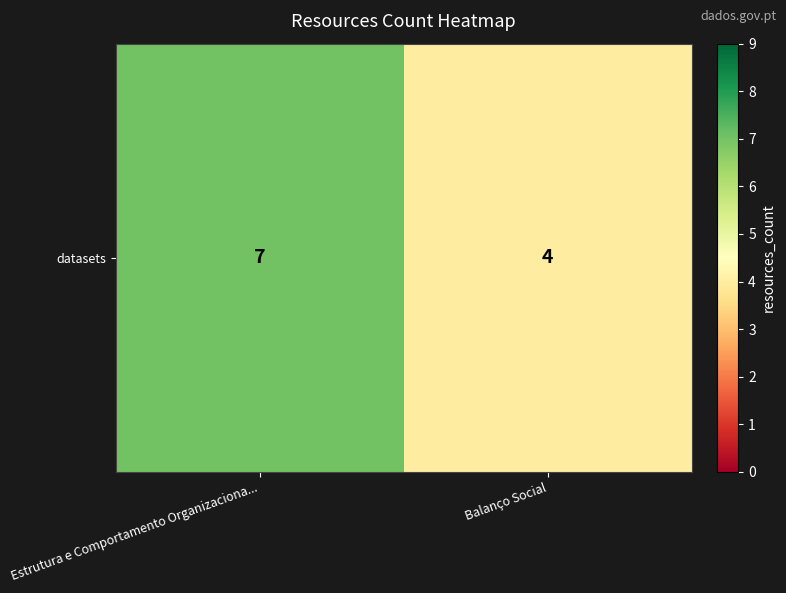

What is the difference between the maximum and minimum values?

3